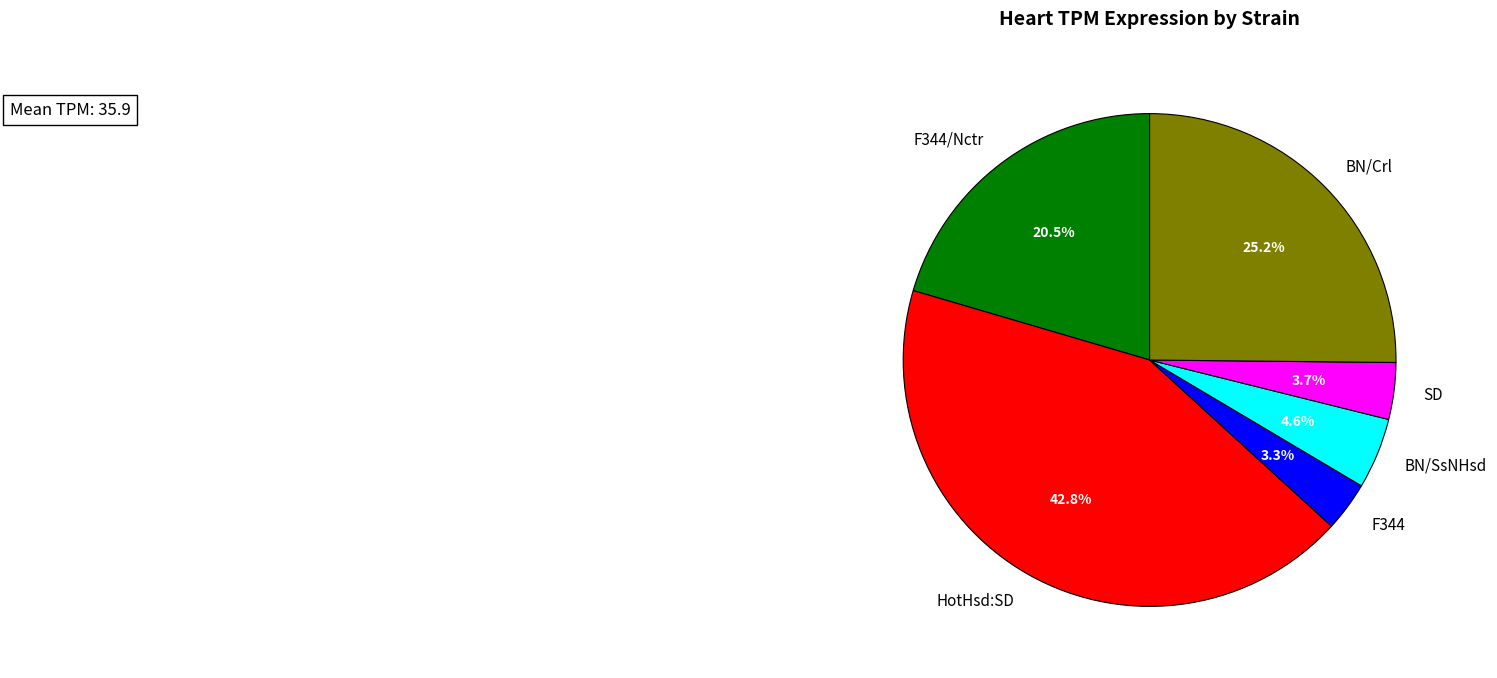

To the nearest percent, what percentage of the pie is SD?

4%